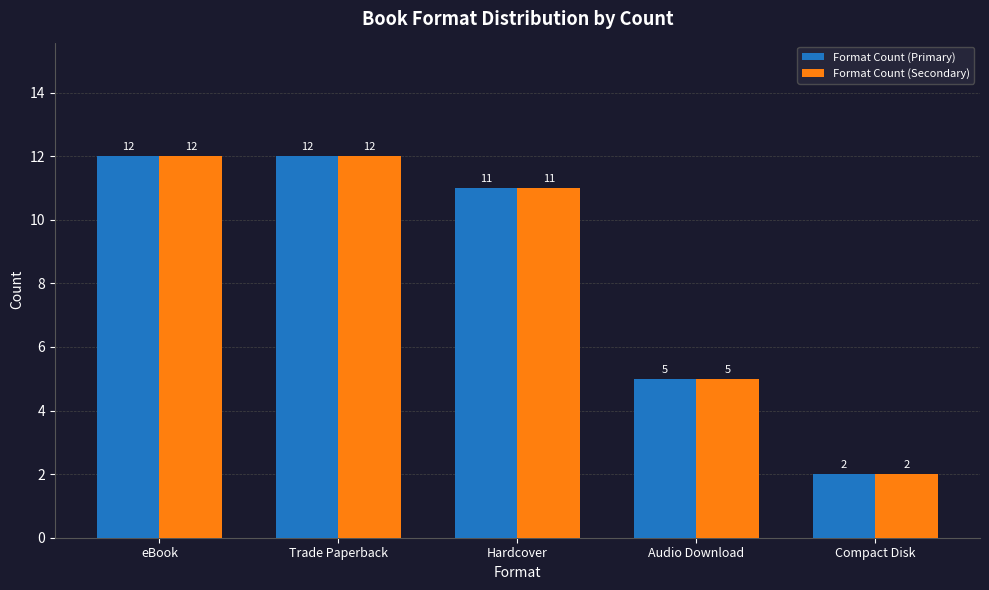

Reading right to left, transcribe all the data shown in this chart.

Format Count (Primary): Compact Disk=2	Audio Download=5	Hardcover=11	Trade Paperback=12	eBook=12
Format Count (Secondary): Compact Disk=2	Audio Download=5	Hardcover=11	Trade Paperback=12	eBook=12